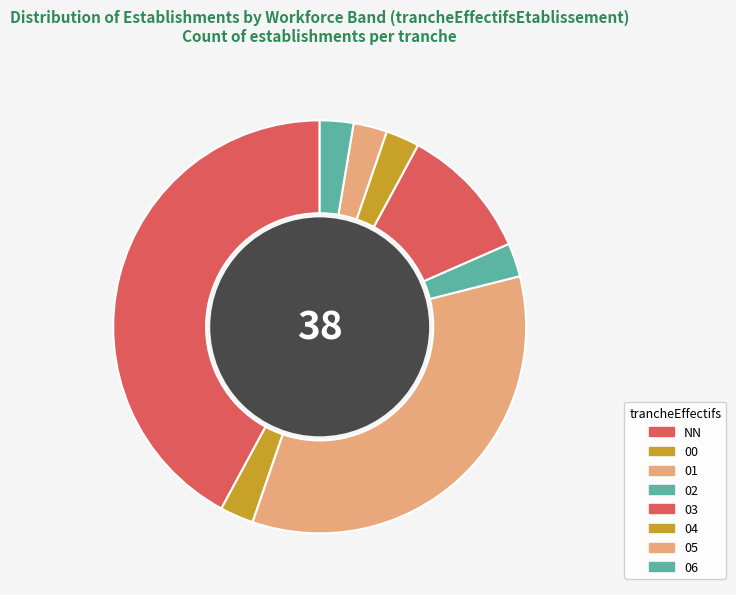

What is the largest slice in the pie chart?

NN